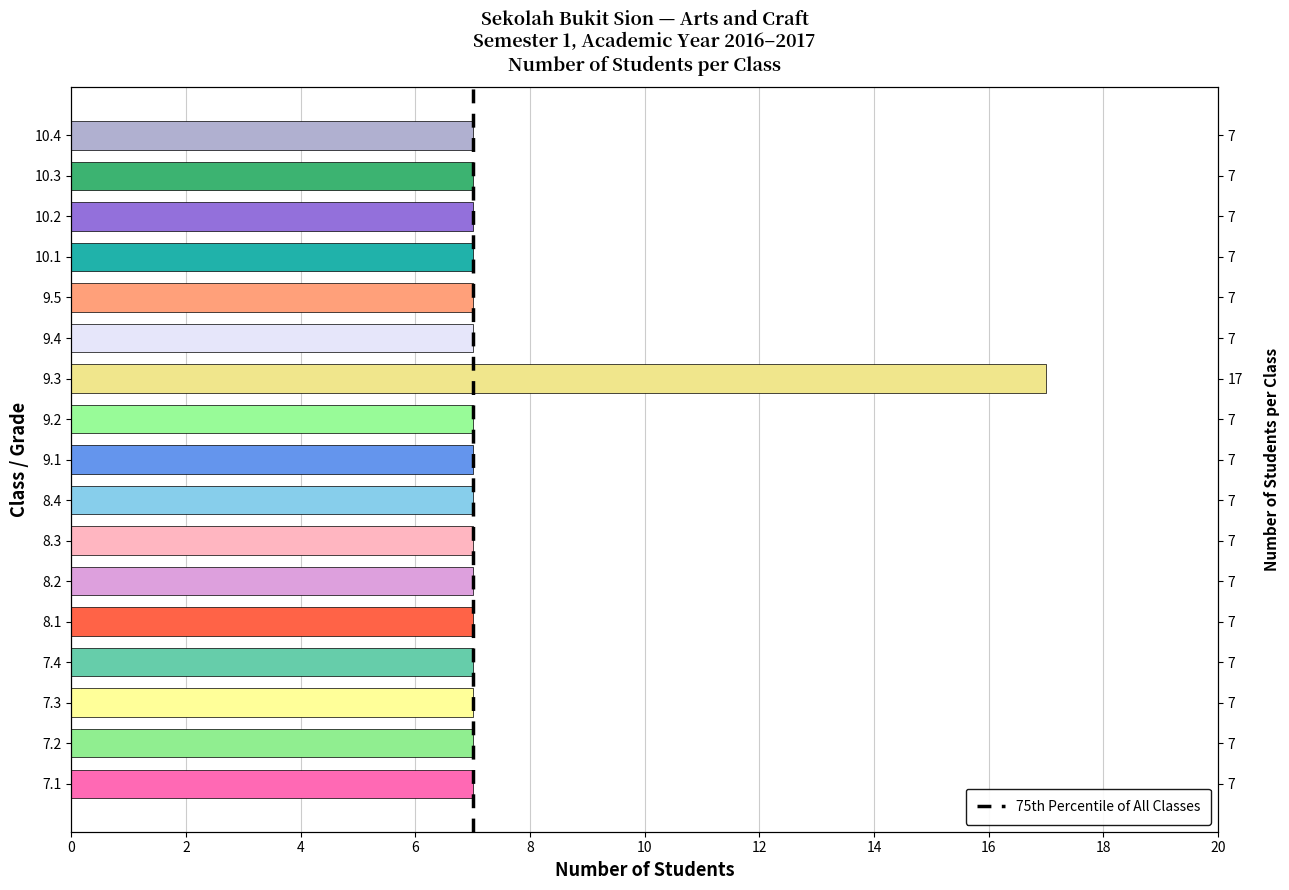

Reading left to right, extract all data points from this chart.

7	7	7	7	7	7	7	7	7	7	17	7	7	7	7	7	7